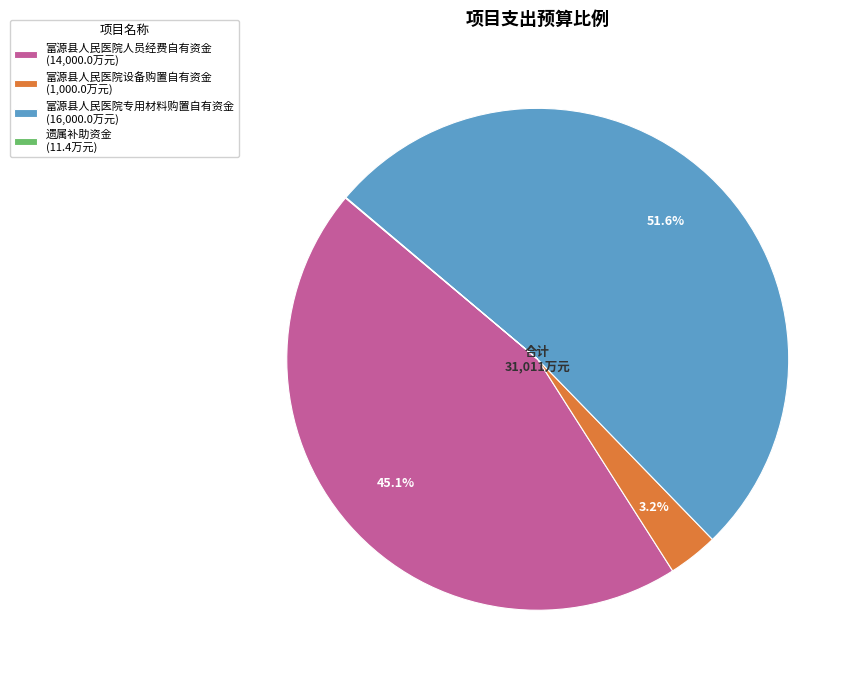

Does 富源县人民医院专用材料购置自有资金 (16,000.0万元) account for over 50% of the chart?

Yes